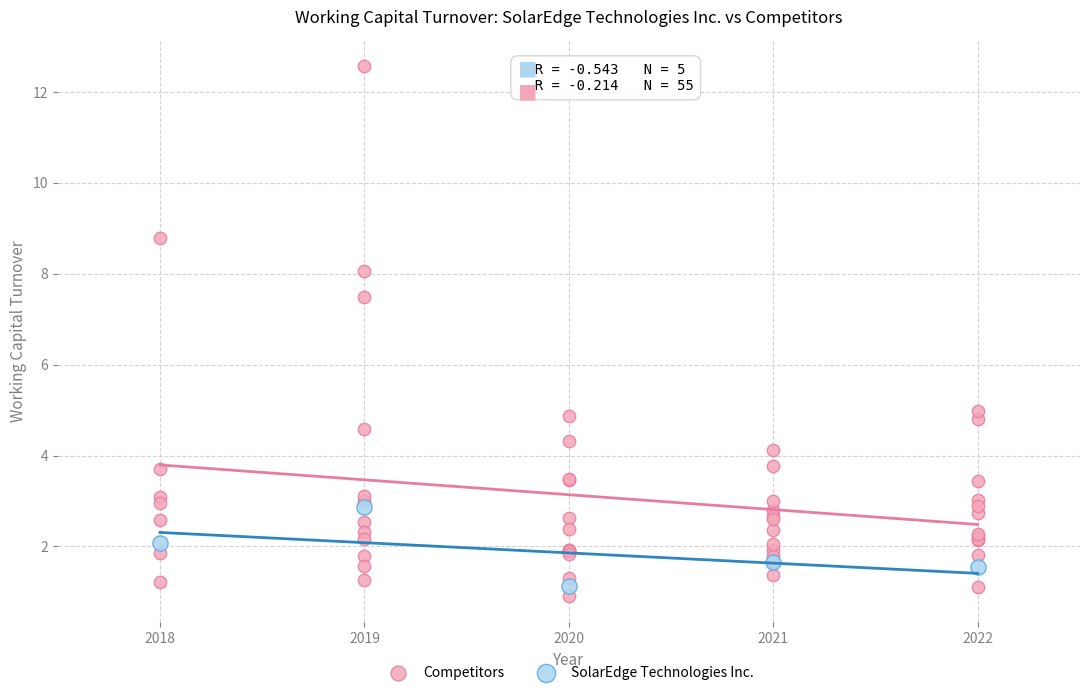

Which series has the largest Y range (max minus min)?

Competitors